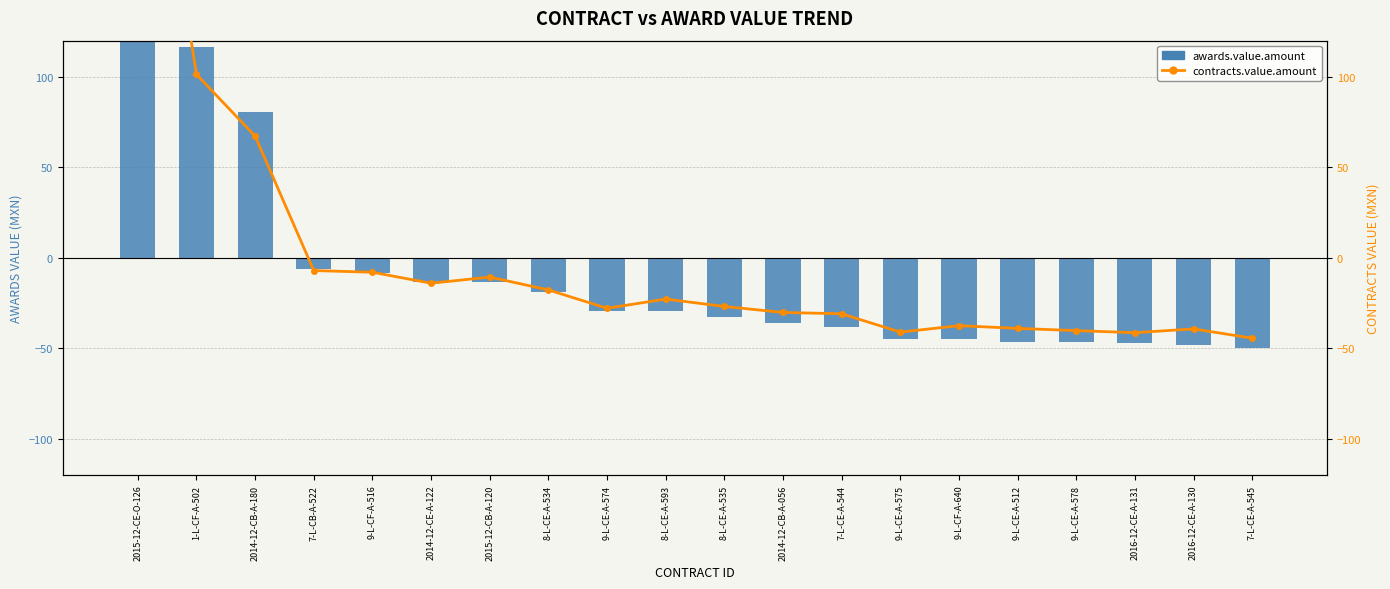

What is the label of the 2nd bar from the right?

2016-12-CE-A-130